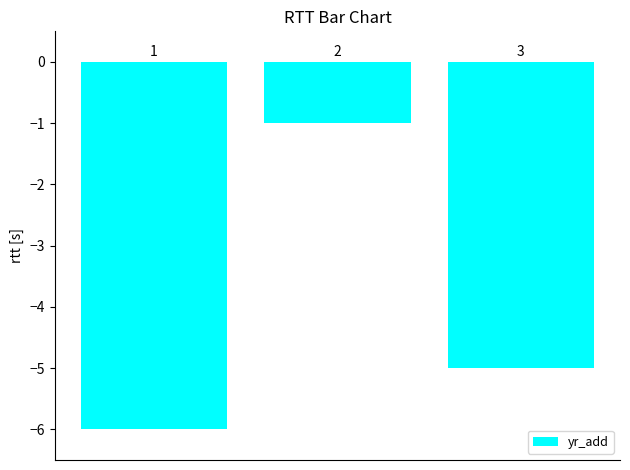

How many bars are there in total?

3